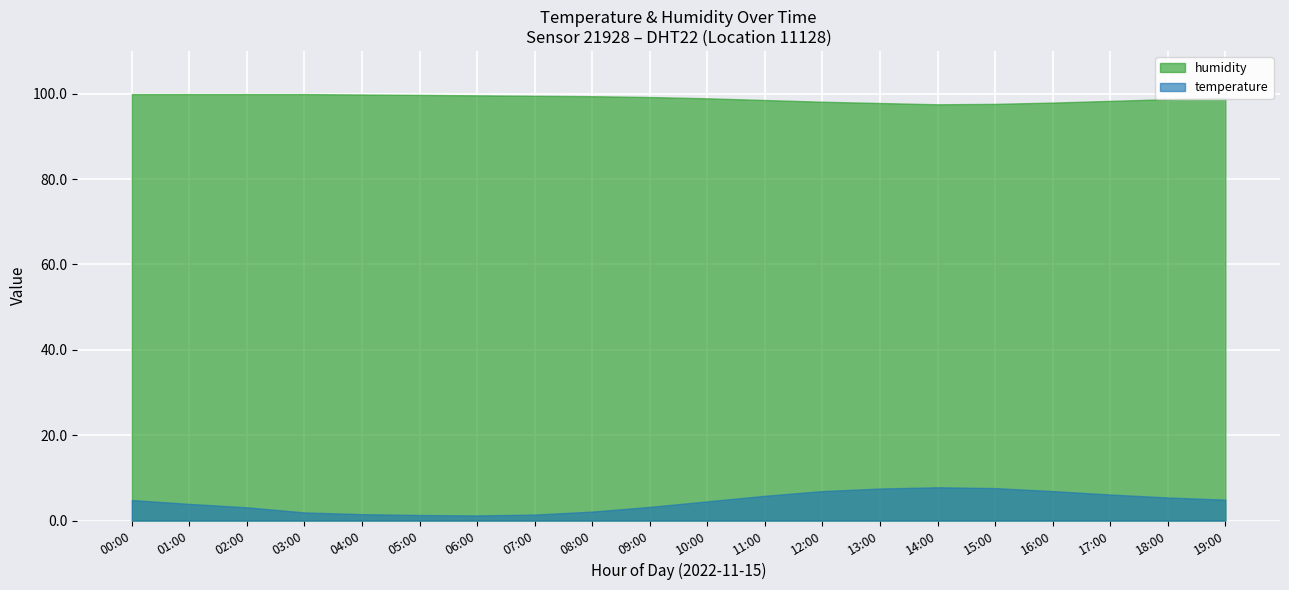

How many distinct data groups are displayed?

2